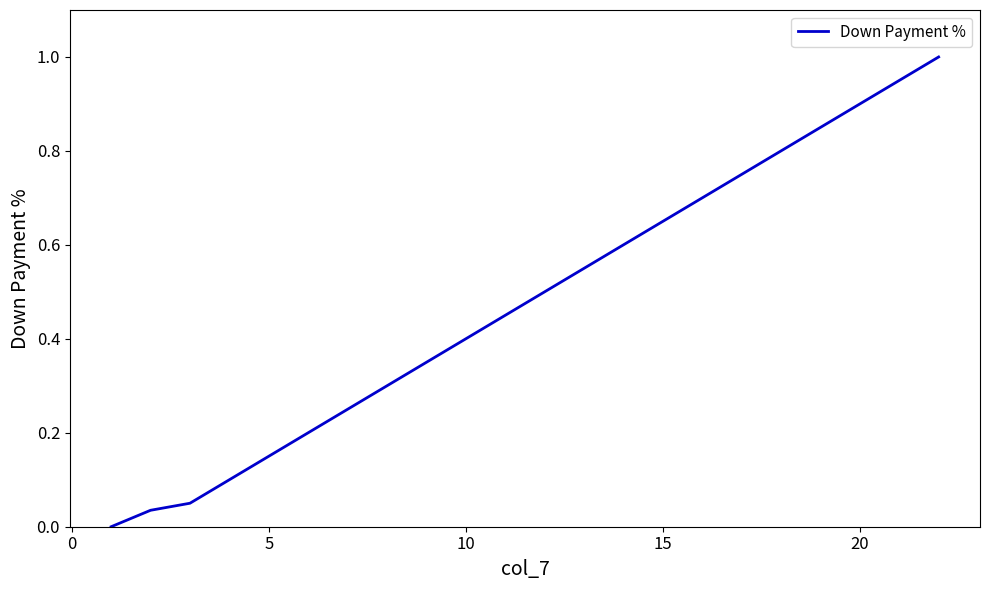

Is this an area chart (filled region under the line)?

No